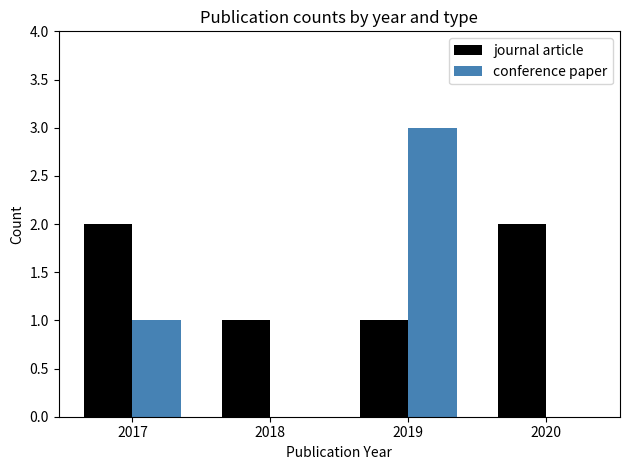

Which series has the largest total across all categories?

journal article